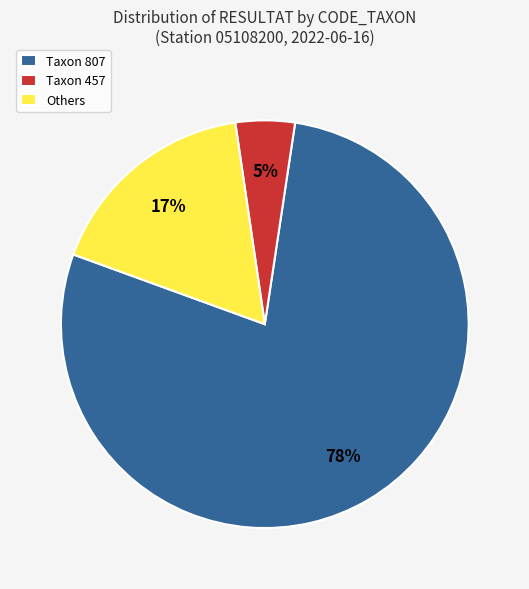

Is the sum of Others and Taxon 807 greater than half?

Yes